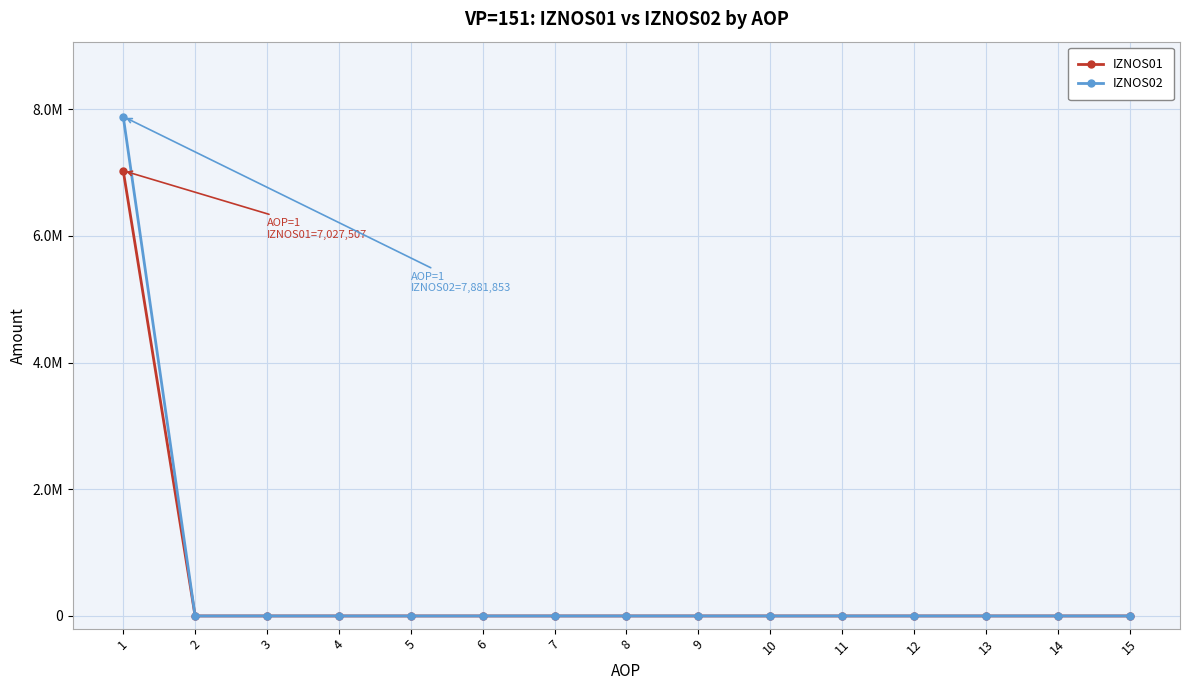

Is the value of IZNOS02 at 5 greater than the value of IZNOS01 at 1?

No